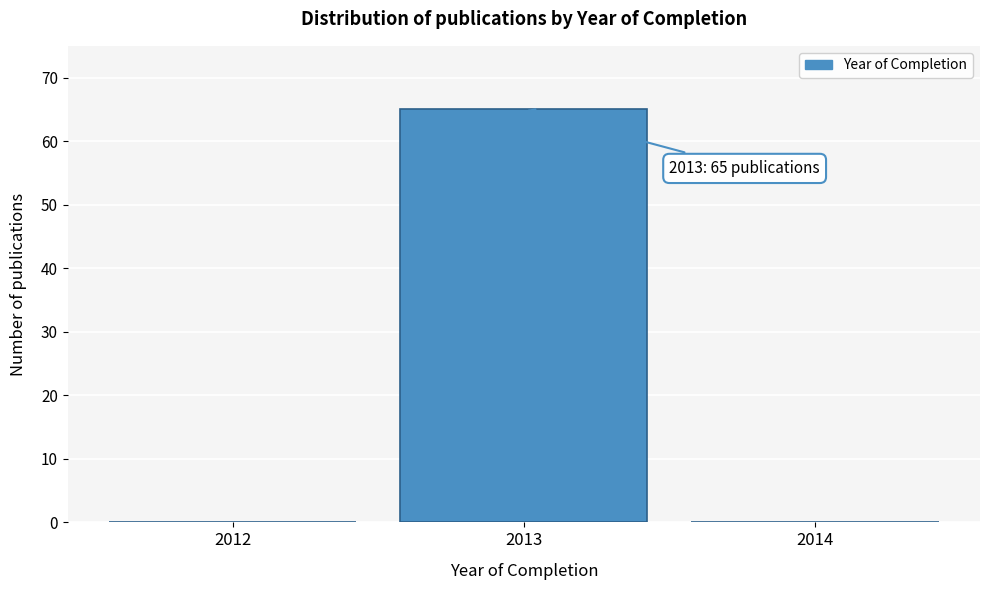

Which range on the x-axis has the tallest bar?

2012.5 to 2013.5